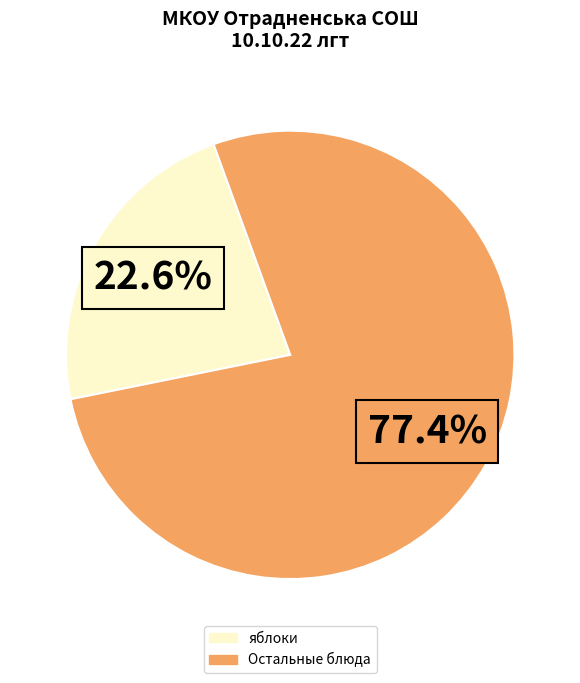

Does any single category account for the majority?

Yes